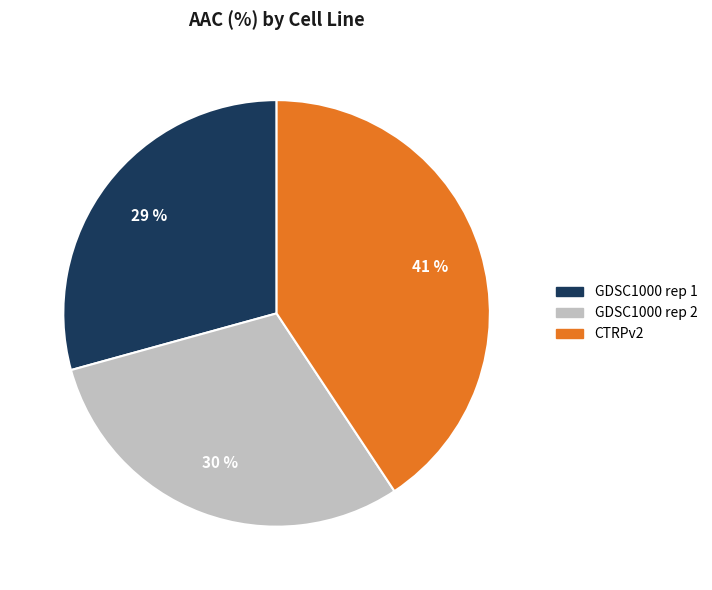

Approximately how many times larger is the value at GDSC1000 rep 1 compared to GDSC1000 rep 2?

1.0